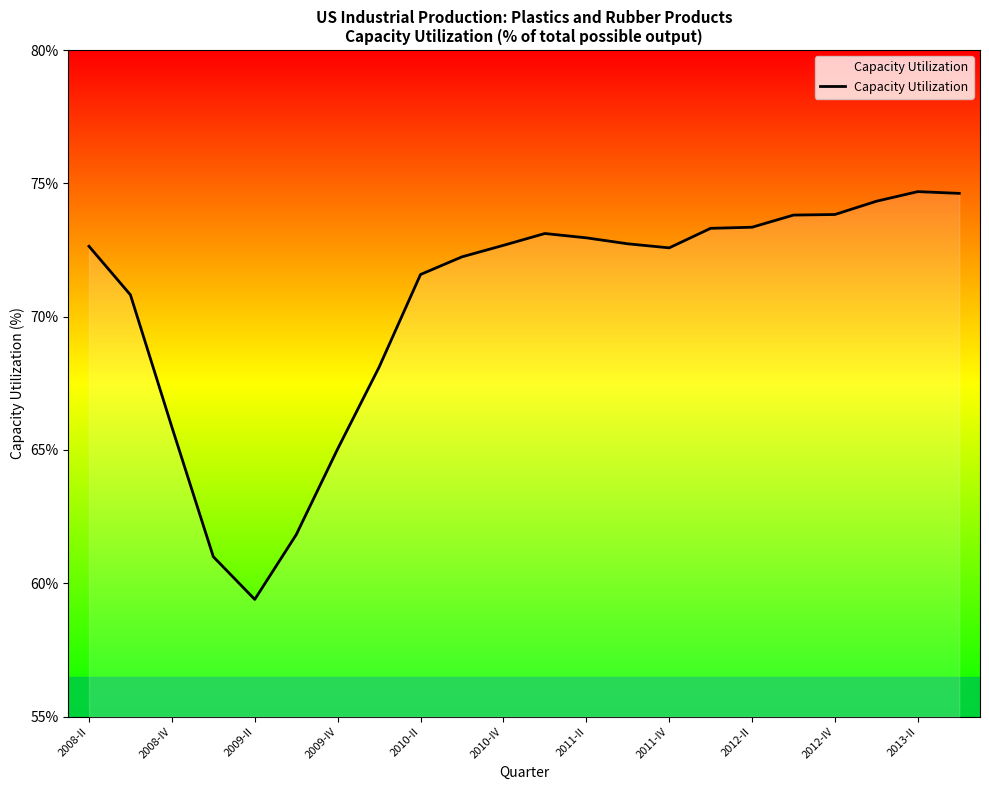

What is the difference between the maximum and minimum values?

15.3